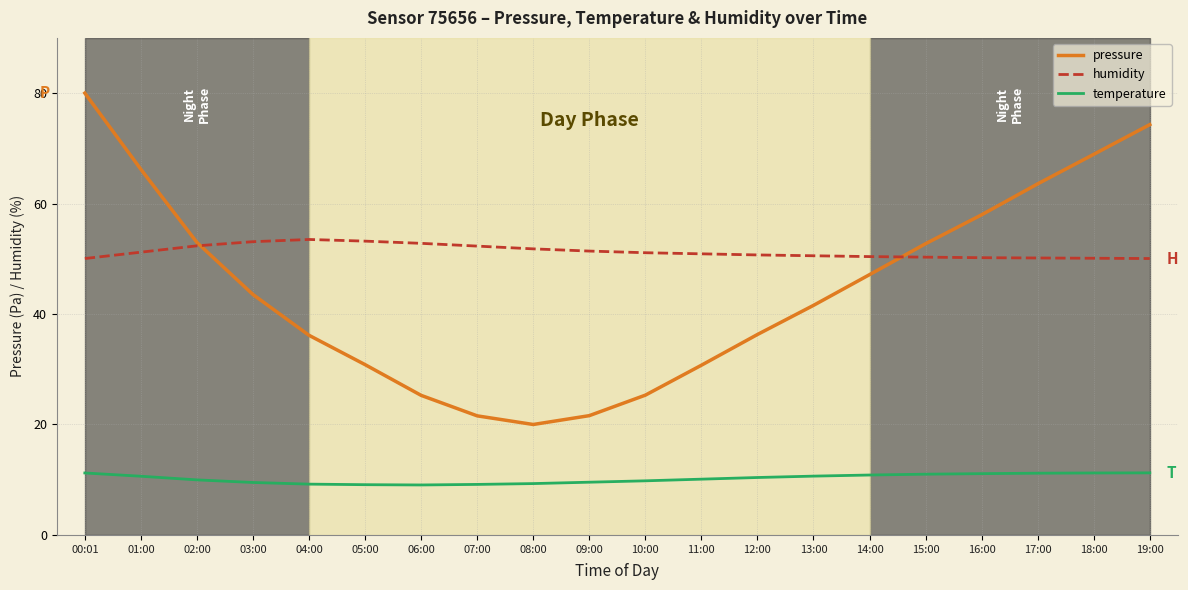

What is the approximate value of humidity at 12:00?

50.7